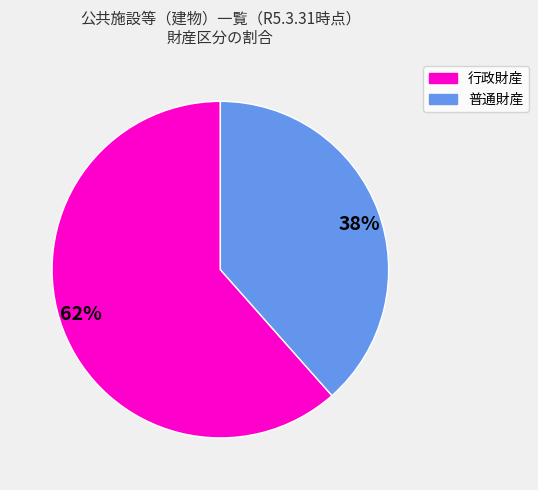

The 38% slice represents 38% of the pie. True or false?

True